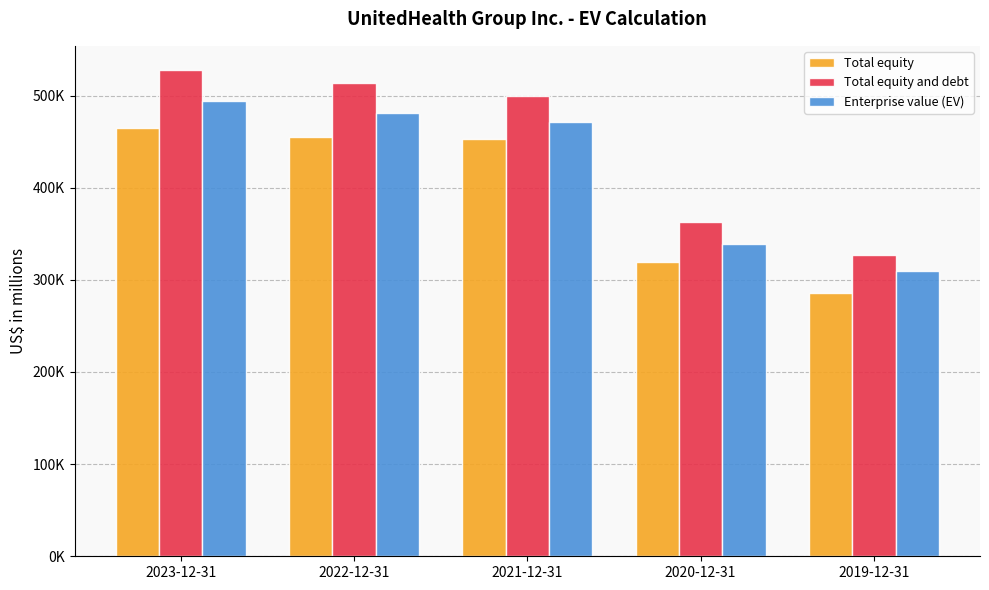

What is the spread (max minus min) of values at 2023-12-31?

62537